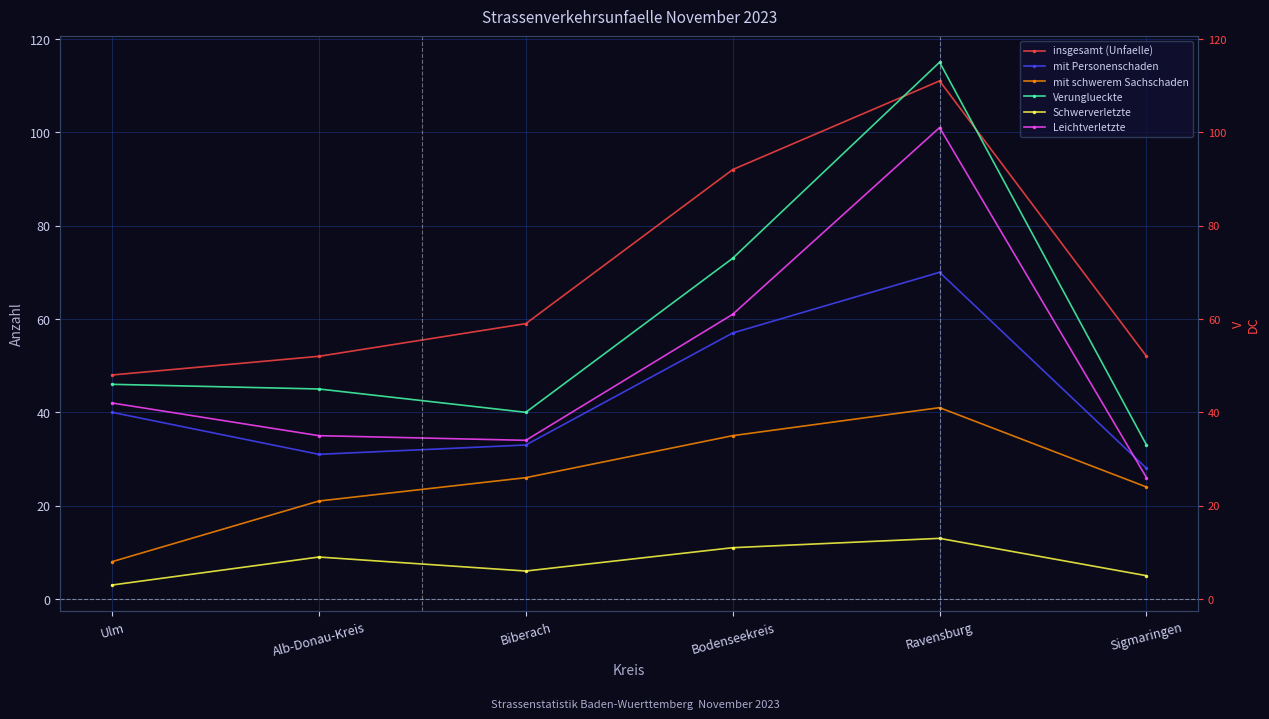

How many lines are shown in the chart?

6